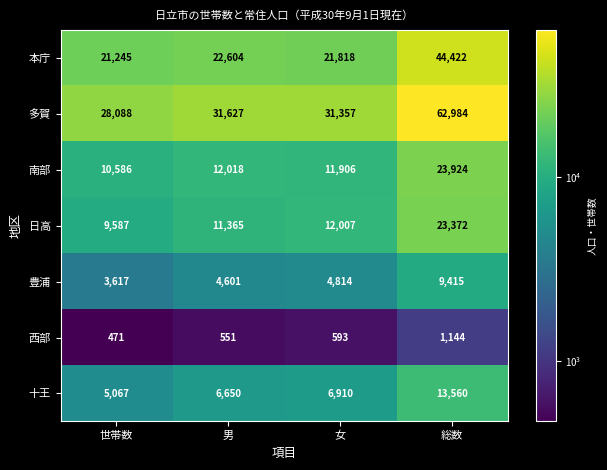

At how many categories does at least one series exceed 22862?

4